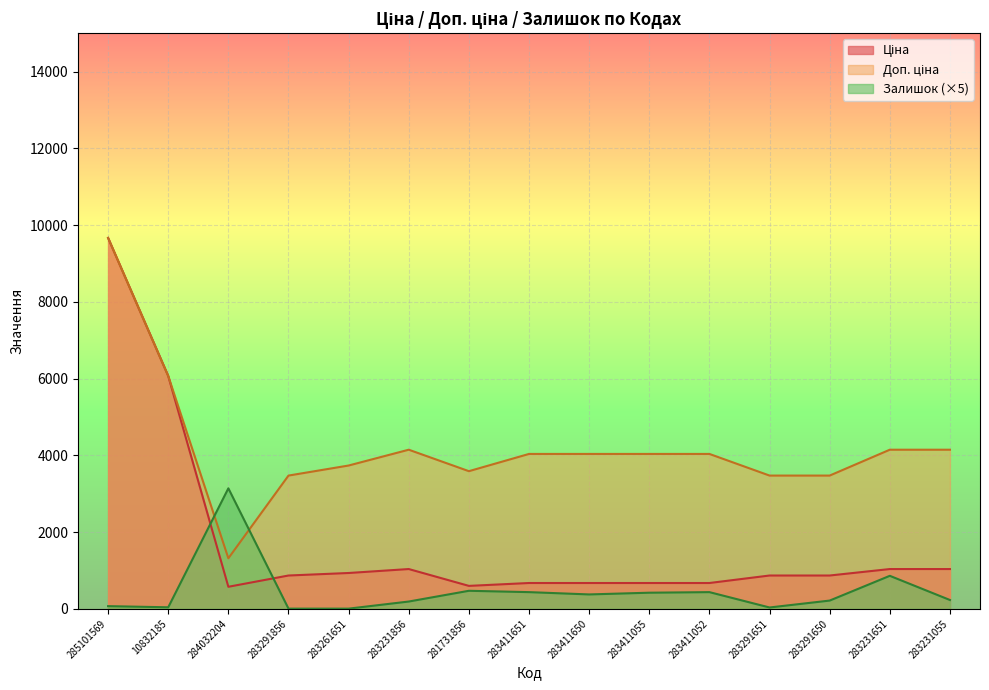

What is the difference between the highest and lowest values at 283411651?

3601.0